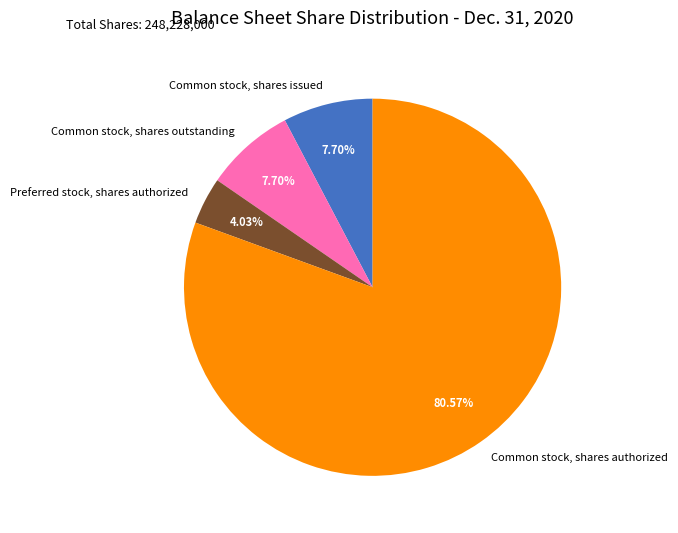

How many segments does this pie chart have?

4